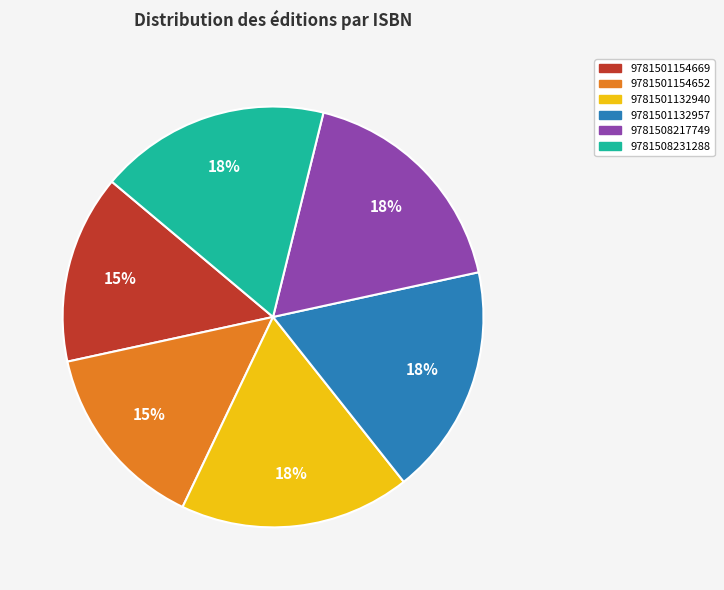

True or false: 9781501132940 accounts for 18% of the total.

True